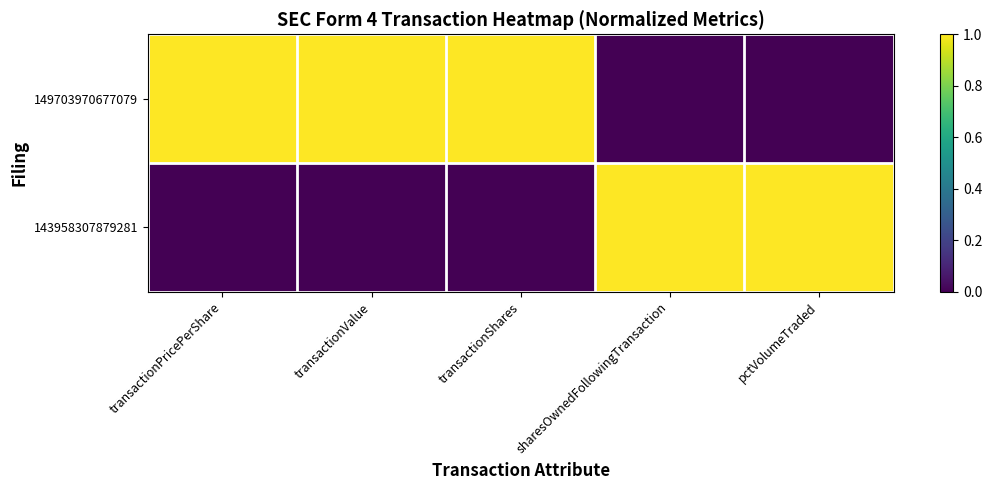

Rank the series by their average value, from highest to lowest.

149703970677079, 143958307879281